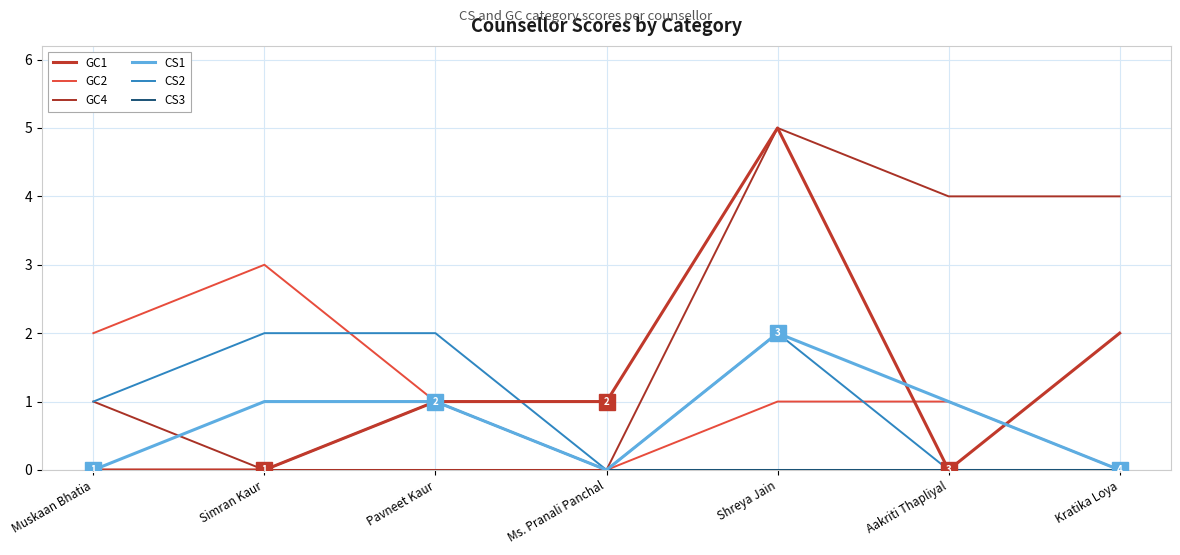

What is the label of the 6th point from the left?

Aakriti Thapliyal